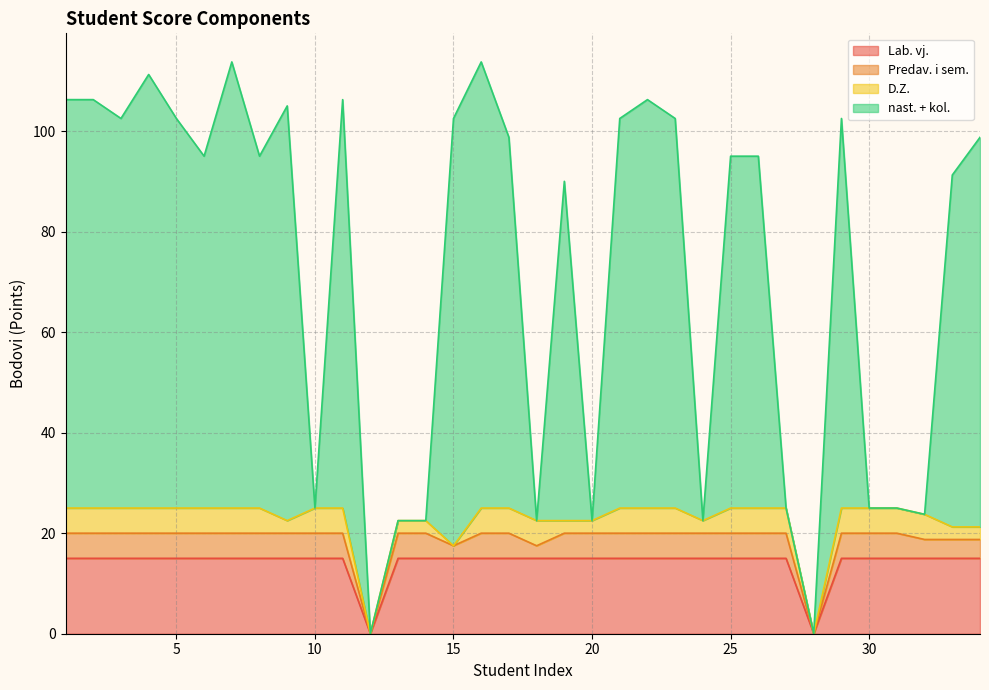

The value of nast. + kol. at 33 is 91.2. True or false?

True